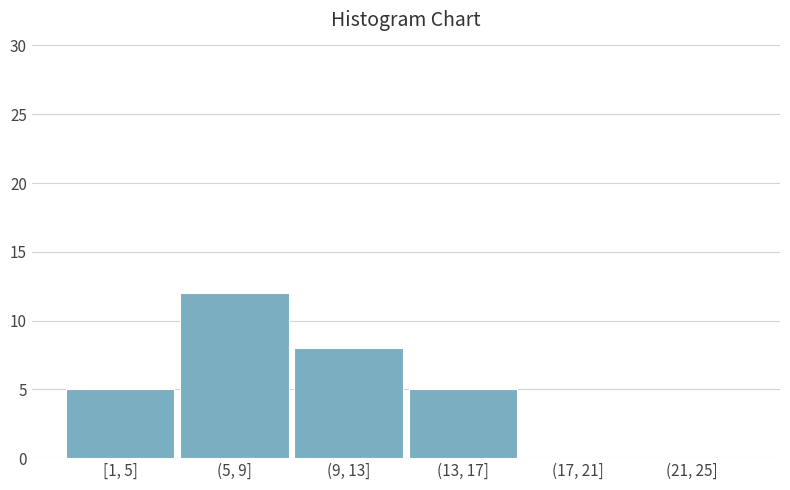

Reading left to right, what are all the values shown in this chart?

[1, 5]=5	(5, 9]=12	(9, 13]=8	(13, 17]=5	(17, 21]=0	(21, 25]=0